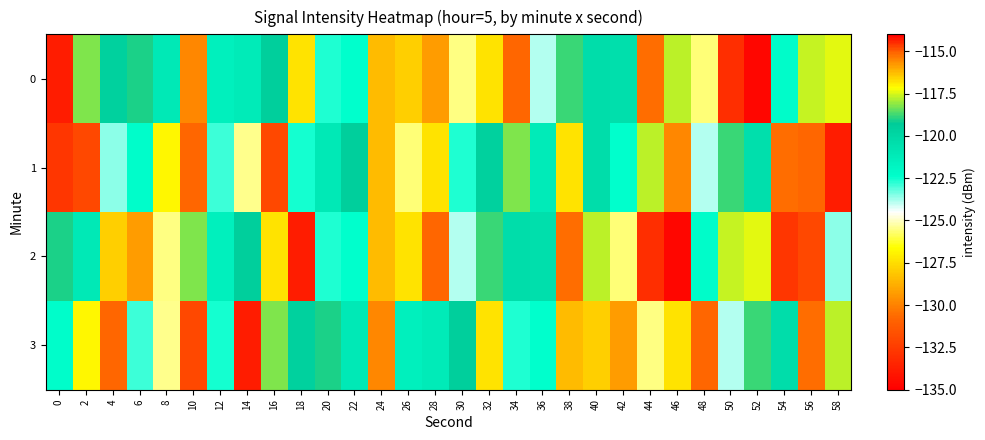

At which category is the sum across all series the highest?

2